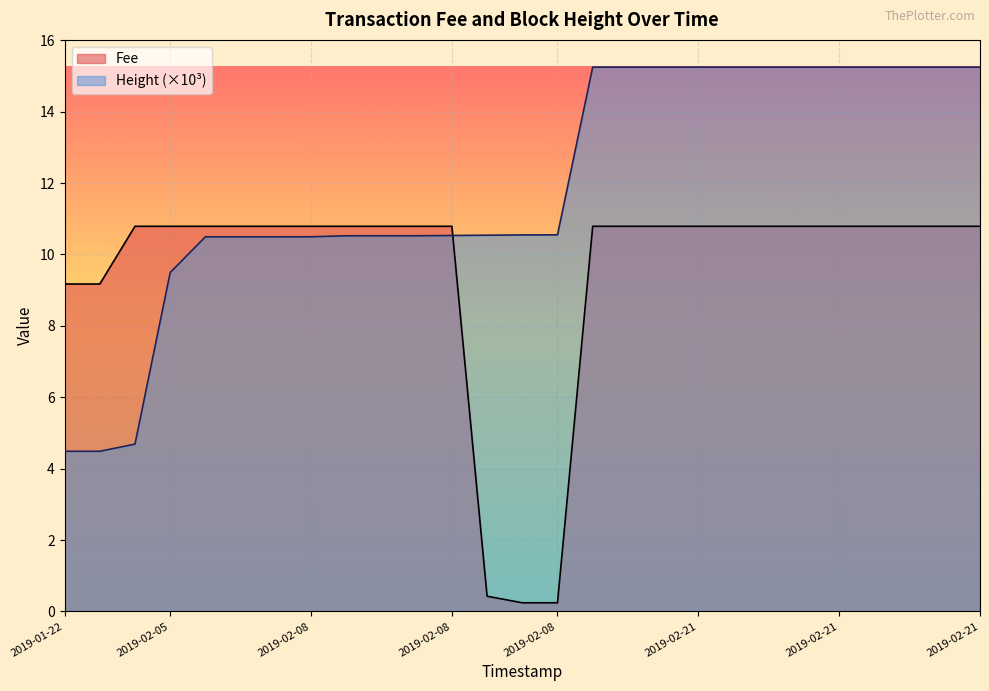

Where does the data first go above 10?

2019-02-21 23:30:38